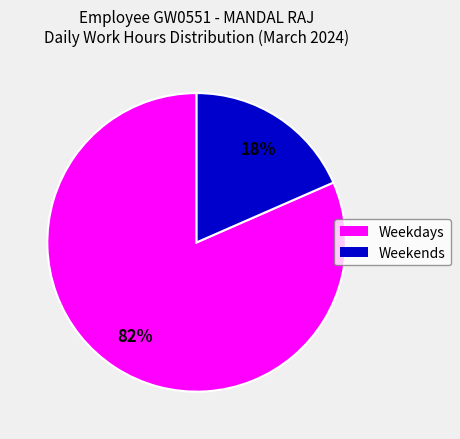

Is there any slice that represents more than half of the pie?

Yes